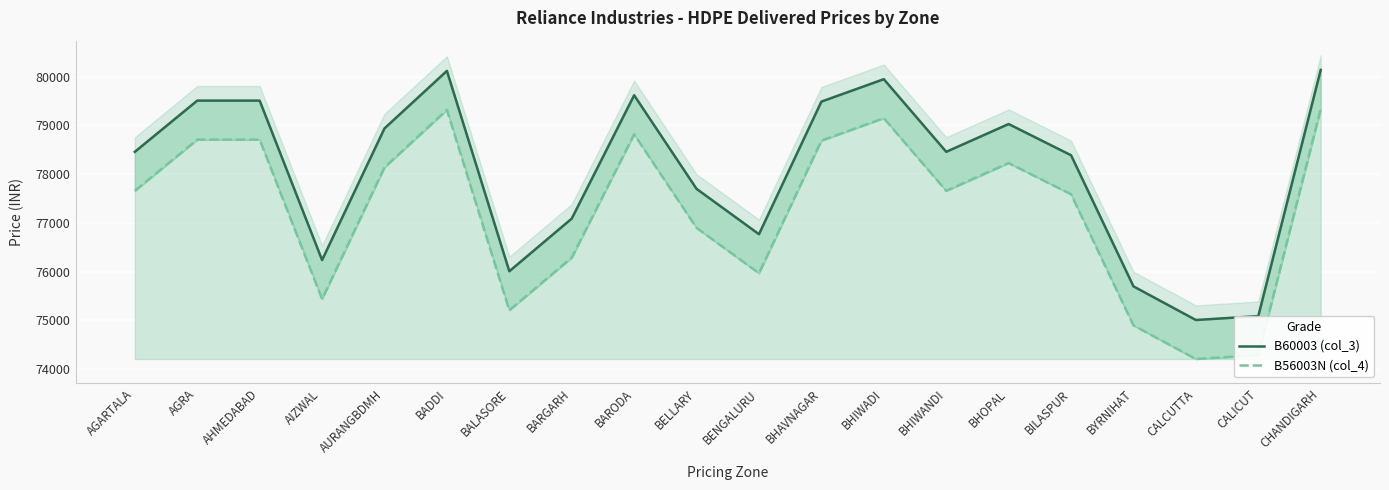

List the series in order of their peak value, lowest first.

B56003N (col_4), B60003 (col_3)